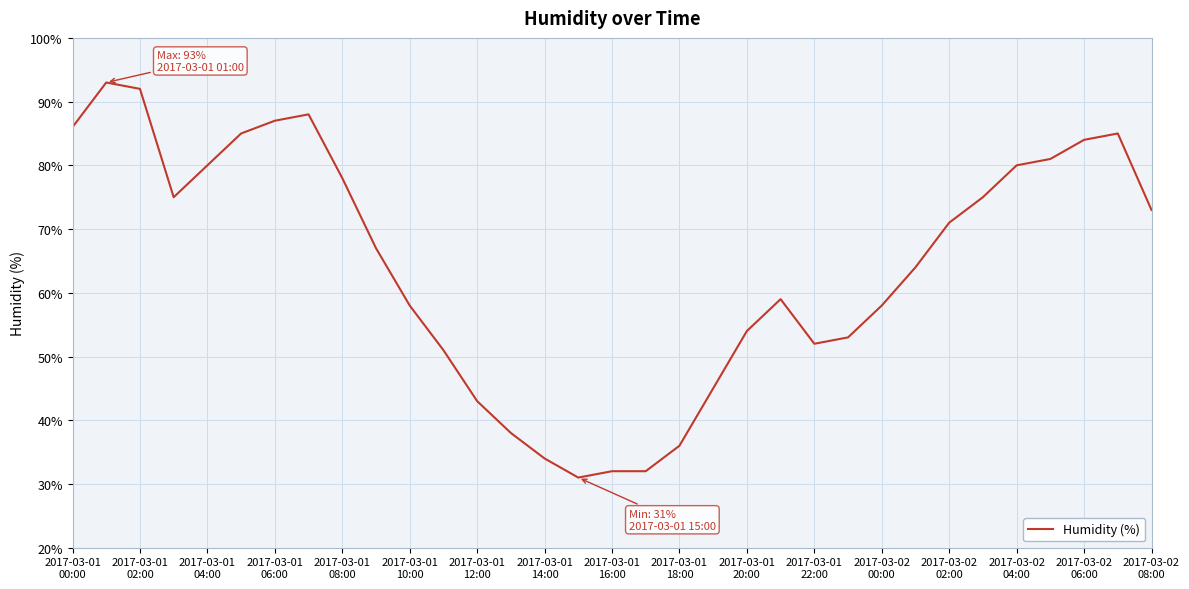

What is the greatest value displayed?

93